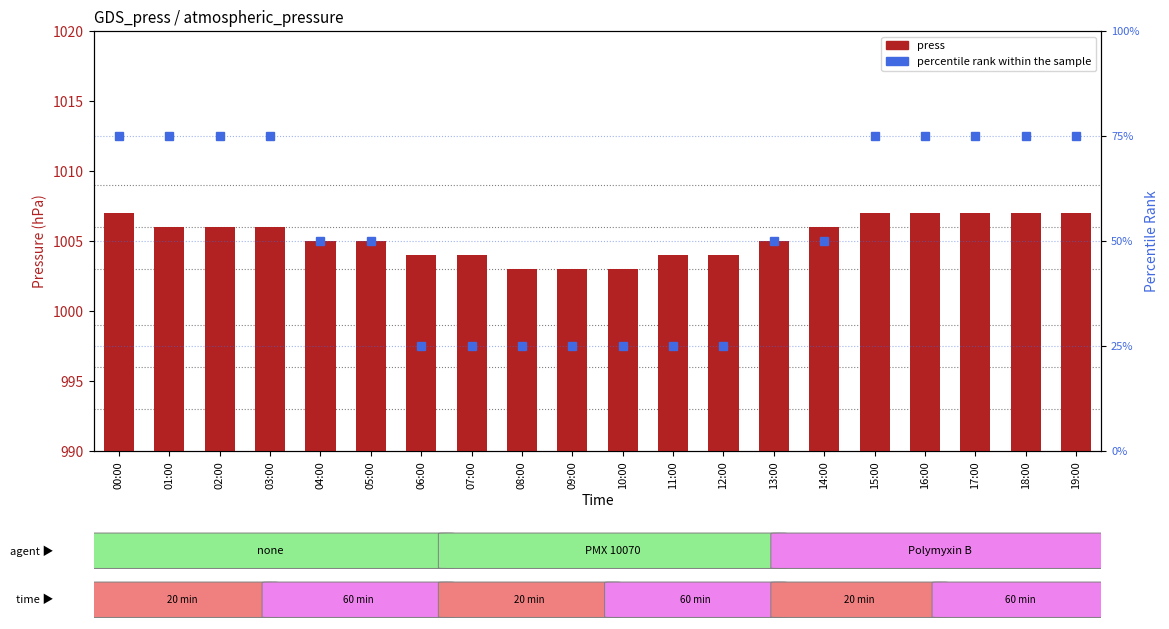

How many categories are shown in the chart?

20